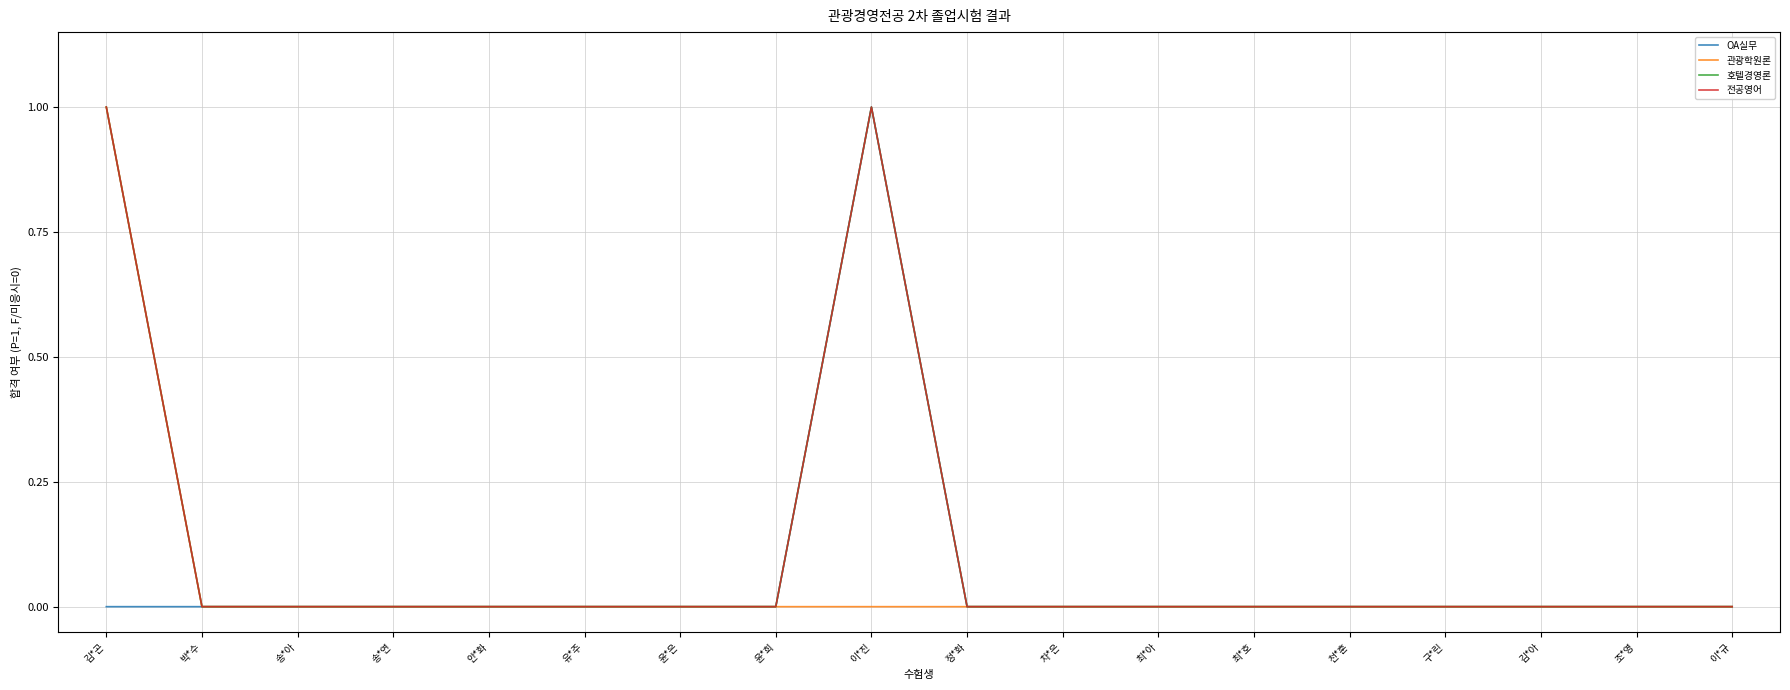

Is this an area chart (filled region under the line)?

No